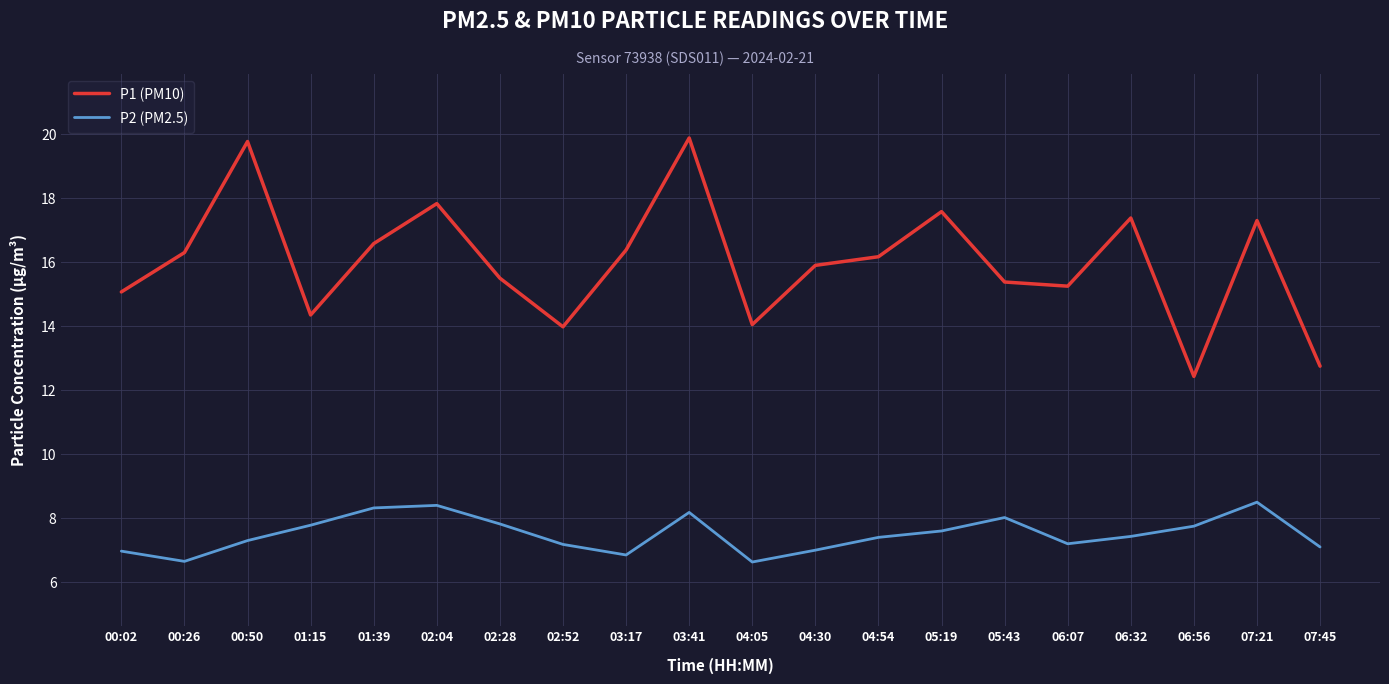

What position from the left is 04:05?

11